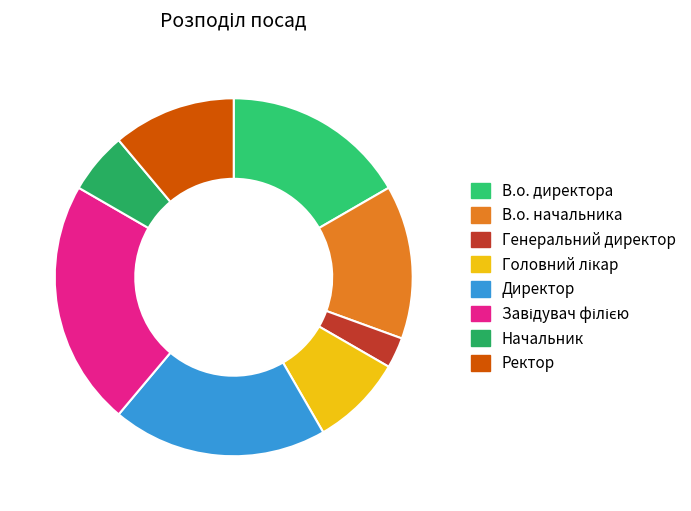

How many slices are in this pie chart?

8